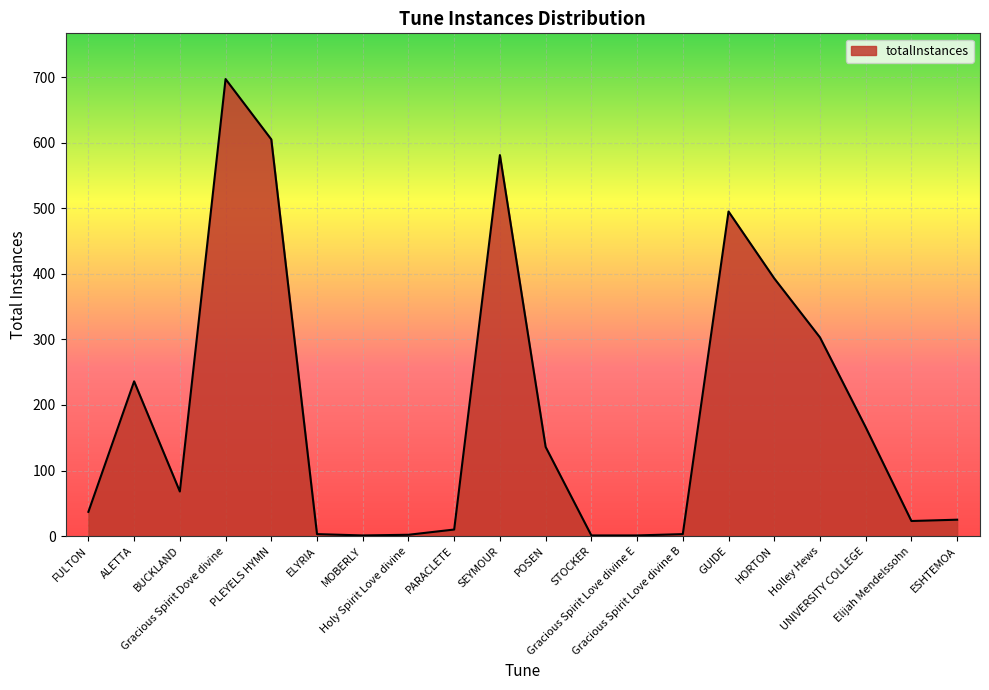

What is the maximum value shown in the chart?

697